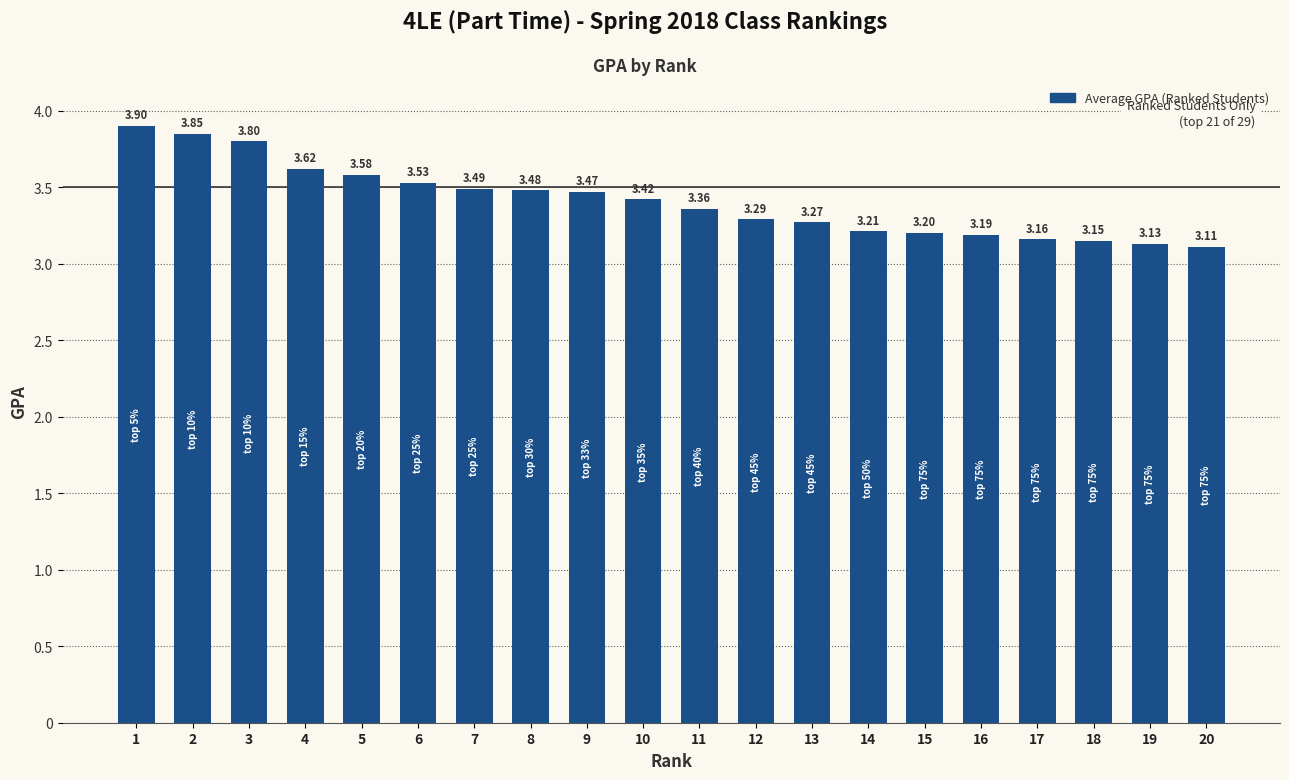

What is the change in value from 1 to 20?

-0.8